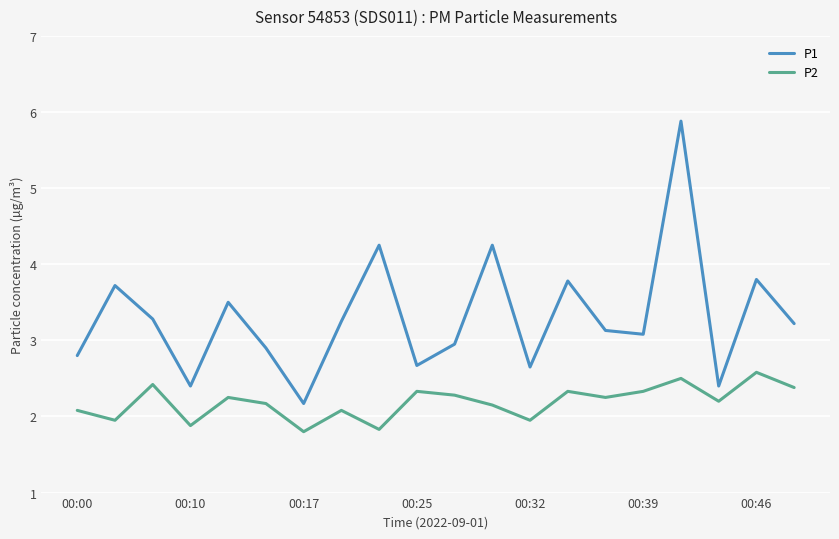

True or false: P2 and P1 cross at least once.

False